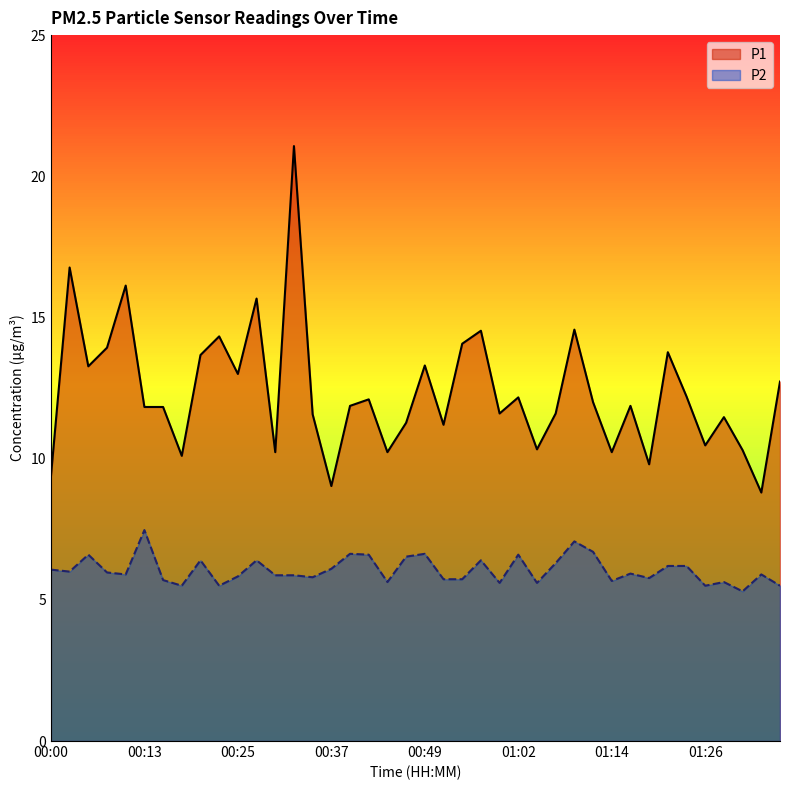

What are all the series names shown in the legend?

P1, P2